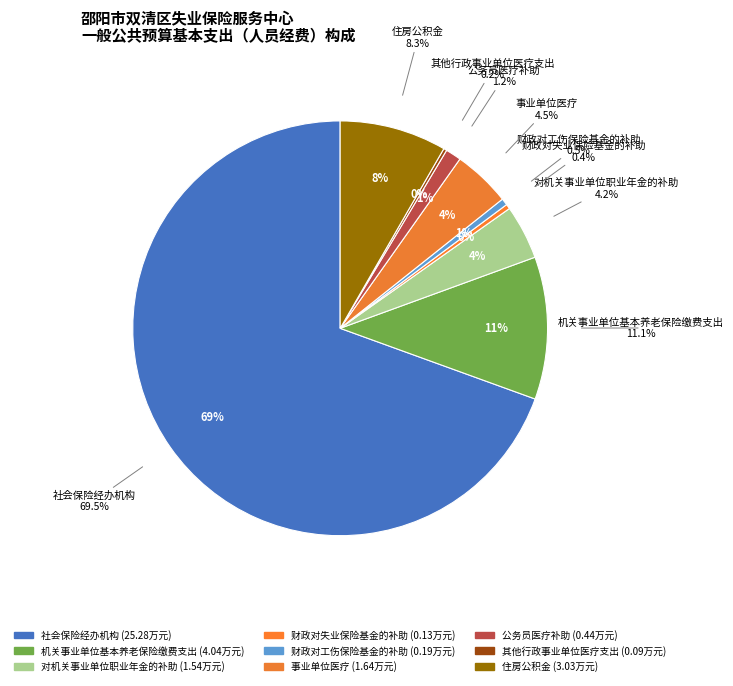

Is it true that 机关事业单位基本养老保险缴费支出 is 11% of the pie?

True